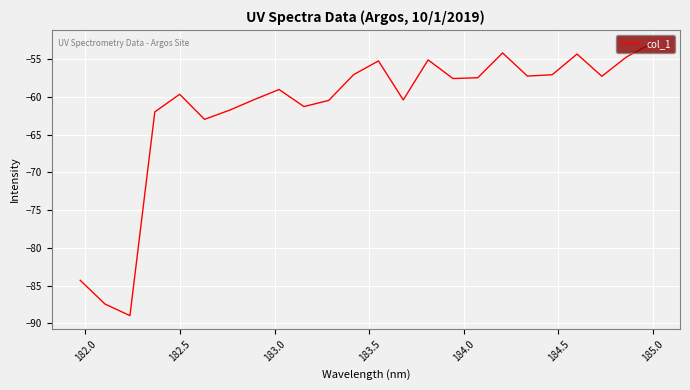

How many categories are shown in the chart?

24